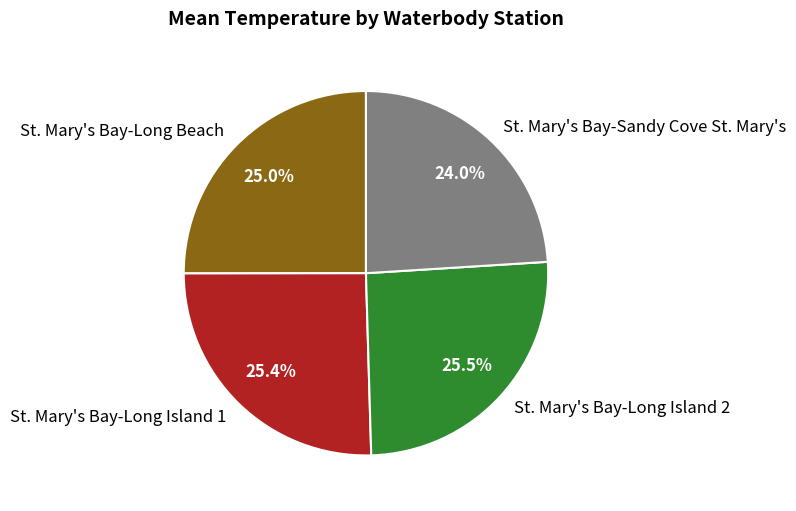

Does St. Mary's Bay-Long Island 1 represent more than half of the total?

No